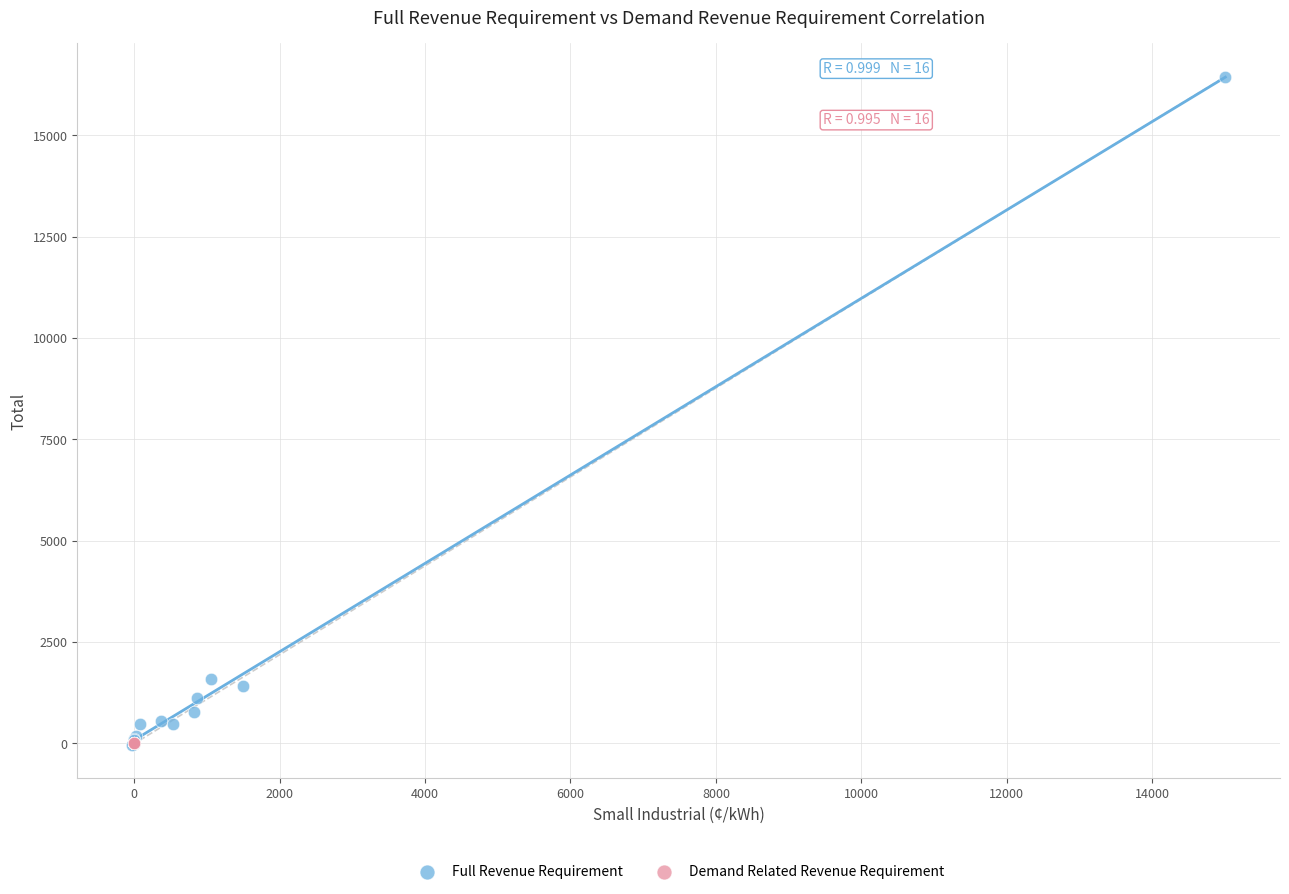

Which series has the largest Y range (max minus min)?

Full Revenue Requirement